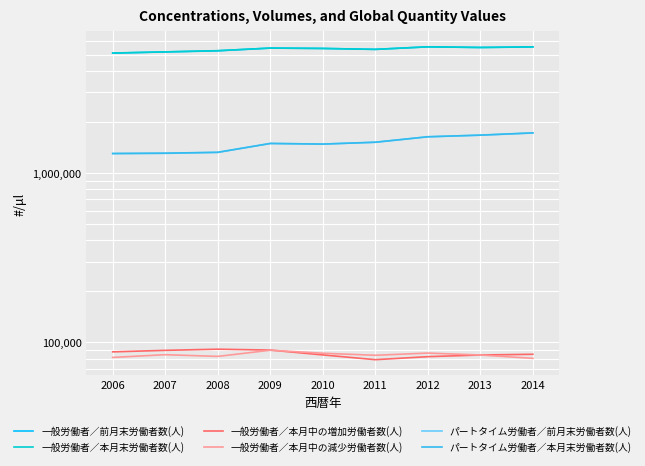

Which series has the largest range (max minus min)?

一般労働者／前月末労働者数(人)